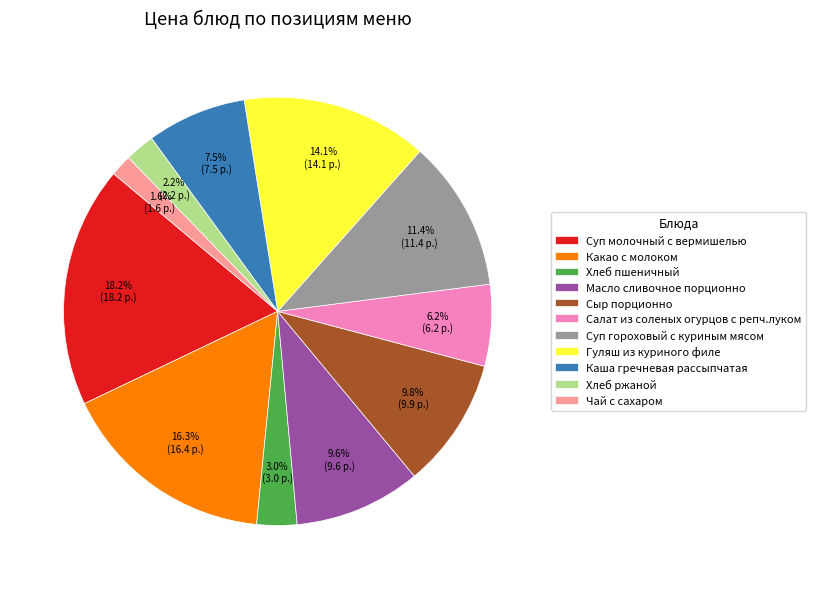

Approximately how many times larger is the value at Каша гречневая рассыпчатая compared to Хлеб пшеничный?

2.5